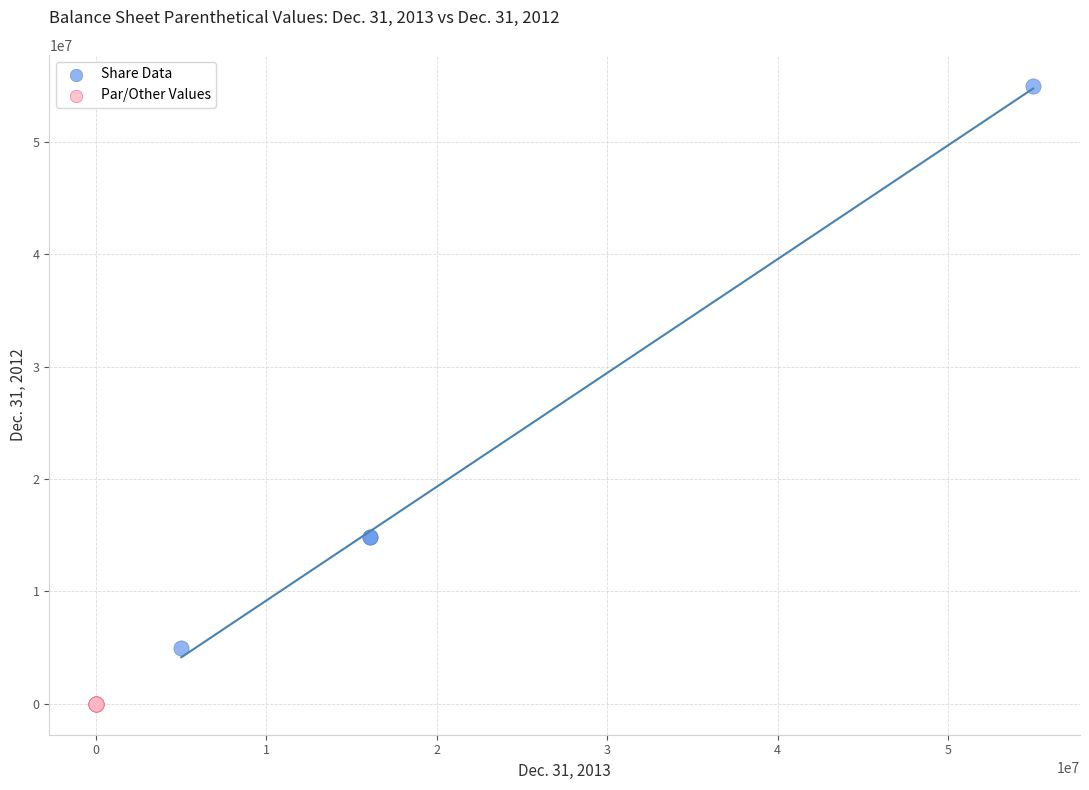

What are all the series names shown in the legend?

Share Data, Par/Other Values